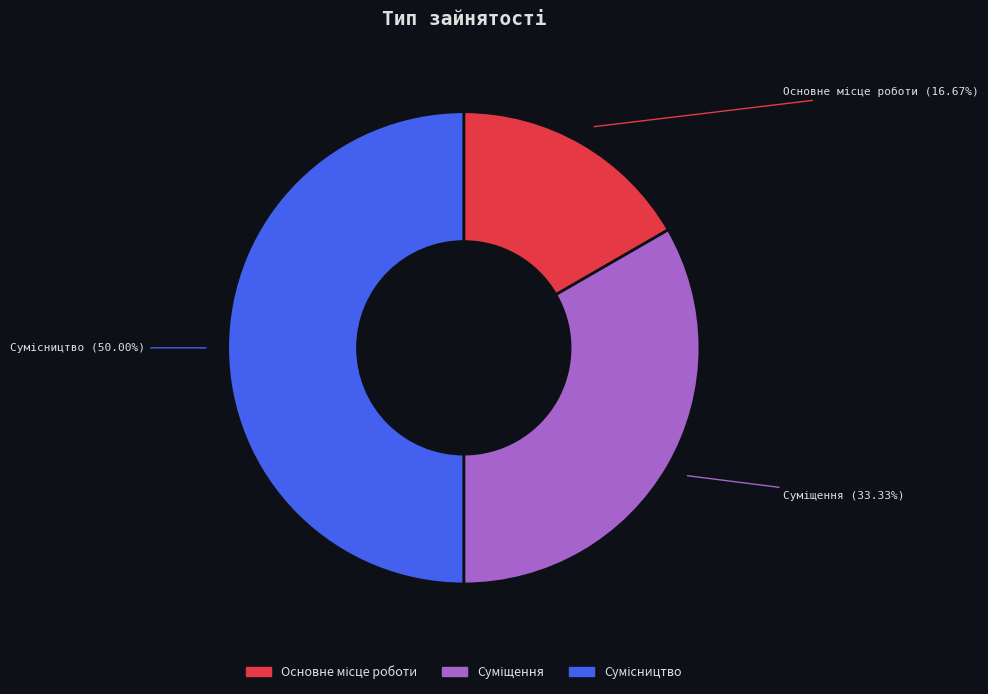

Between Сумісництво and Основне місце роботи, which is larger?

Сумісництво